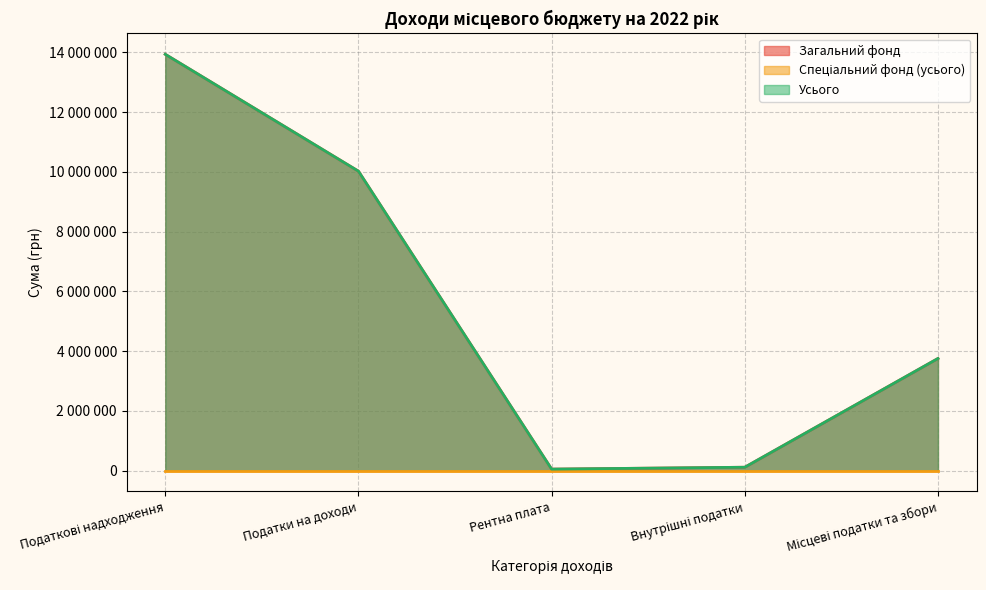

What is the approximate value of Загальний фонд at Податки на доходи, to the nearest 50?

10023400